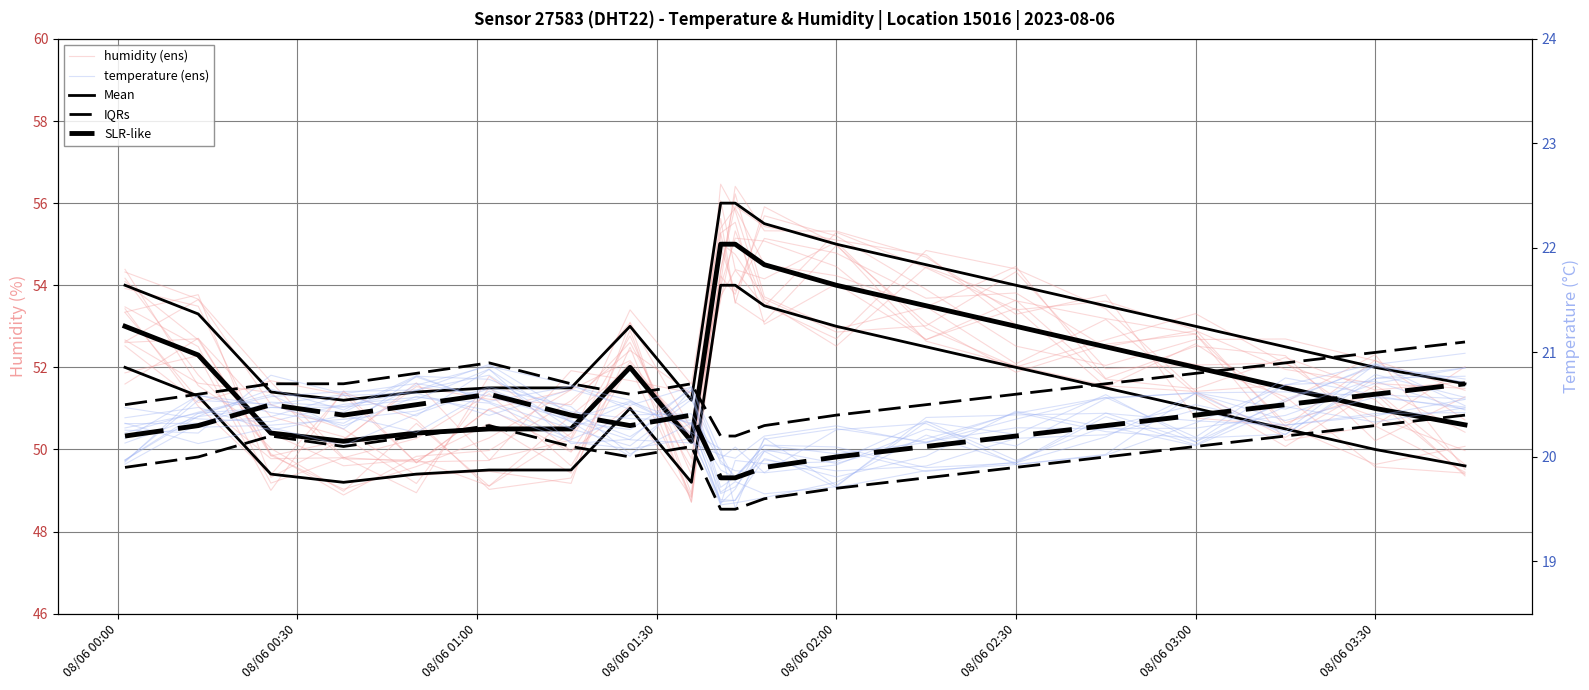

What is the label of the 3rd point from the right?

2023-08-06T03:15:00